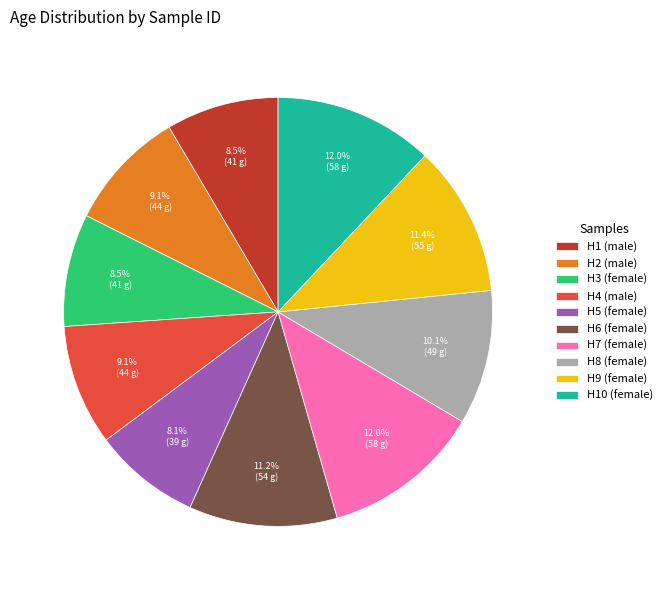

Does H7 (female) represent more than half of the total?

No